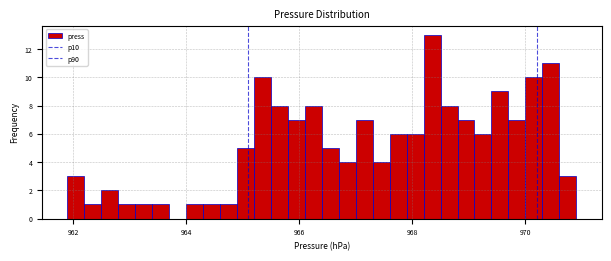

Read against the x-axis, roughly where is the centre of the tallest bar?

968.4